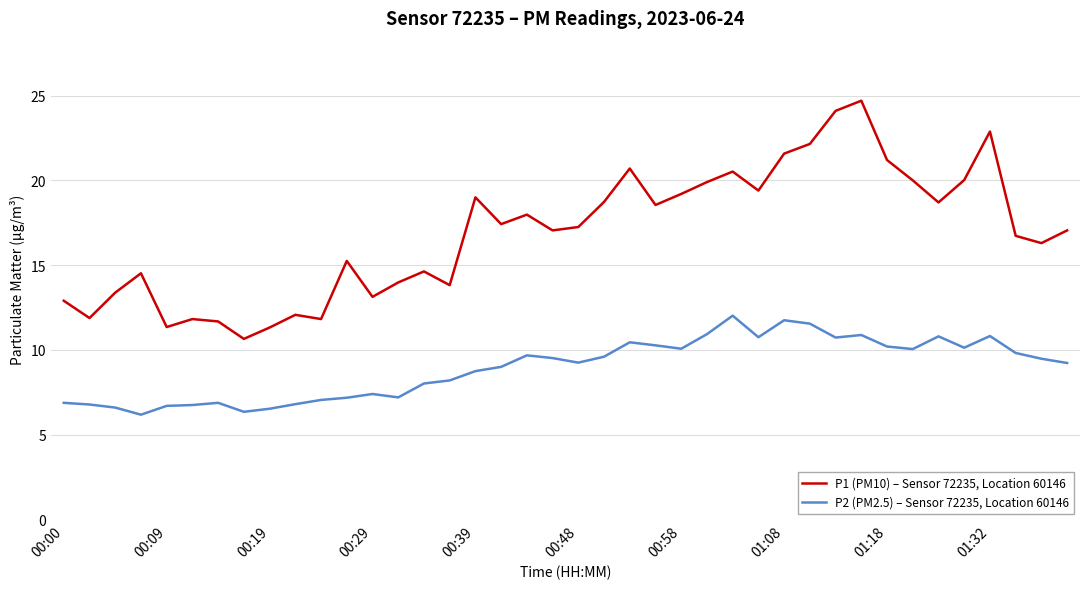

In P1 (PM10) – Sensor 72235, Location 60146, how many points are higher than both neighbors (excluding endpoints)?

11